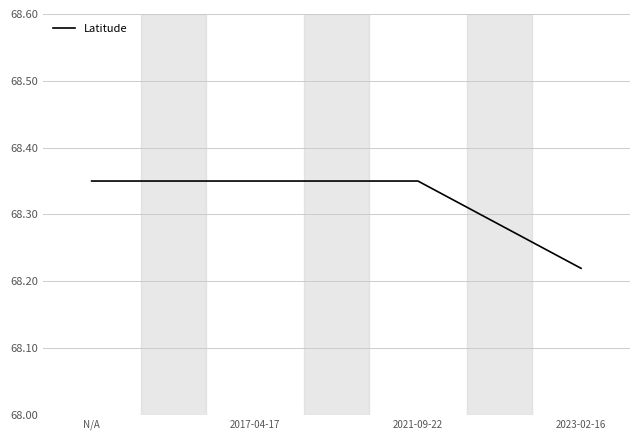

What is the sum of all values?

273.3